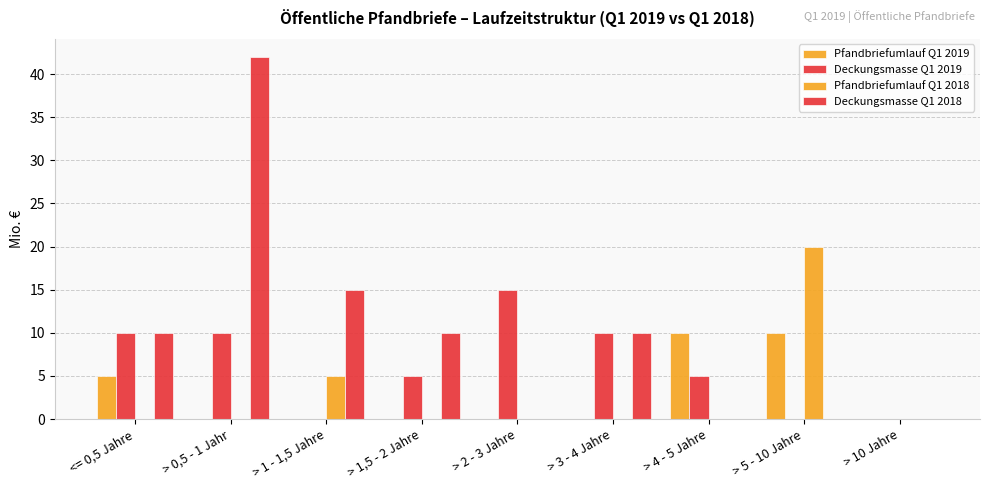

Reading right to left, extract all data points from this chart.

Pfandbriefumlauf Q1 2019: 0	10	10	0	0	0	0	0	5
Deckungsmasse Q1 2019: 0	0	5	10	15	5	0	10	10
Pfandbriefumlauf Q1 2018: 0	20	0	0	0	0	5	0	0
Deckungsmasse Q1 2018: 0	0	0	10	0	10	15	42	10